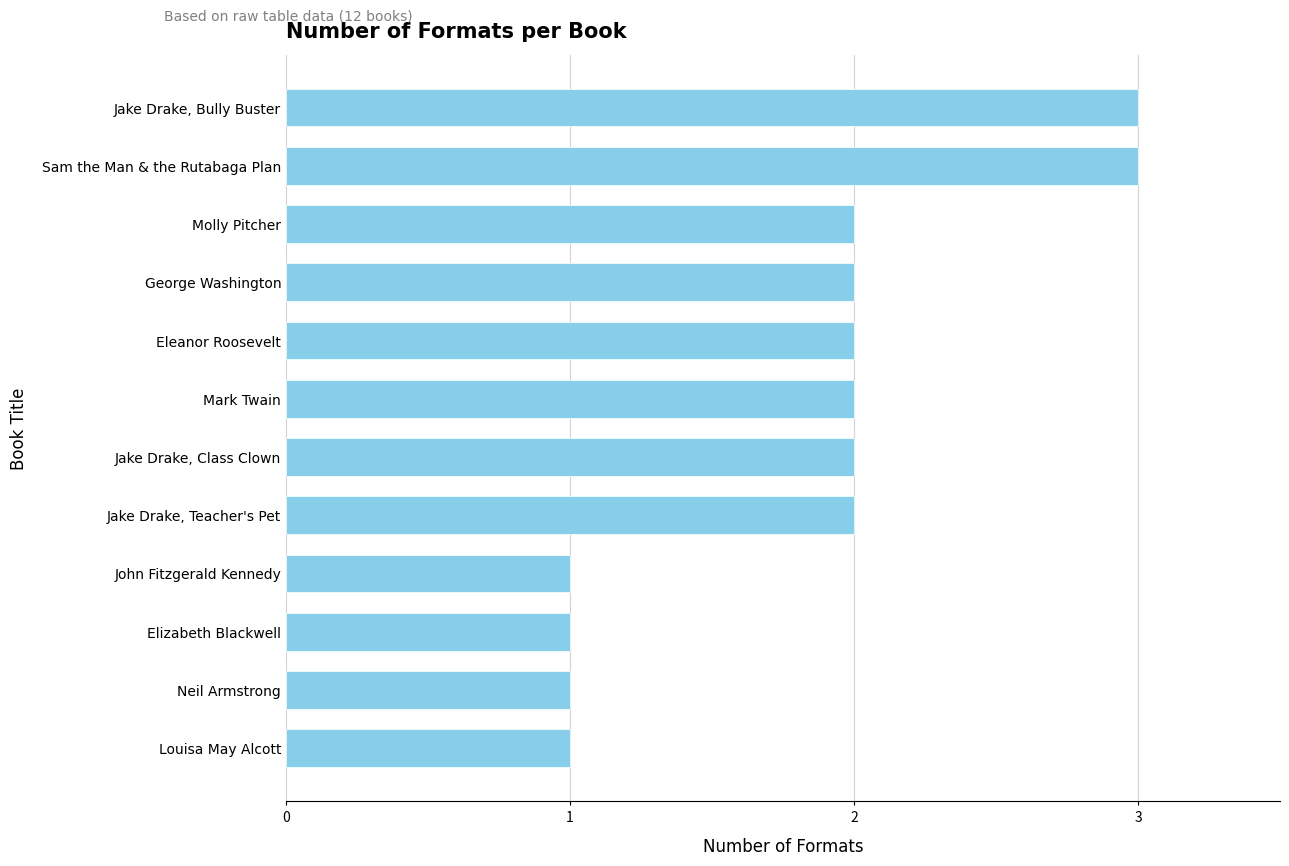

What is the sum of the values at Mark Twain and Sam the Man & the Rutabaga Plan?

5